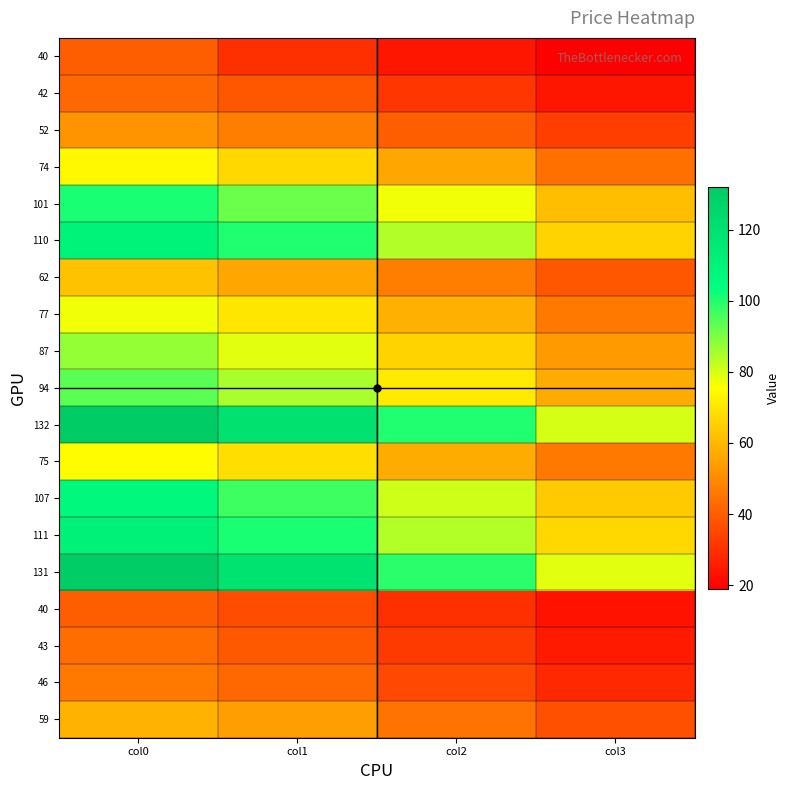

How many categories are shown in the chart?

4